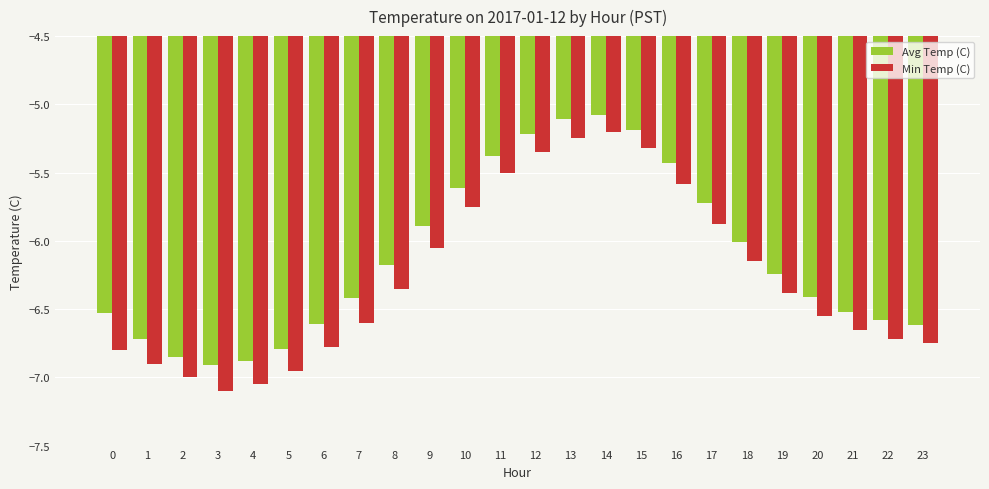

The value of Avg Temp (C) at 6 is -3.1. True or false?

False